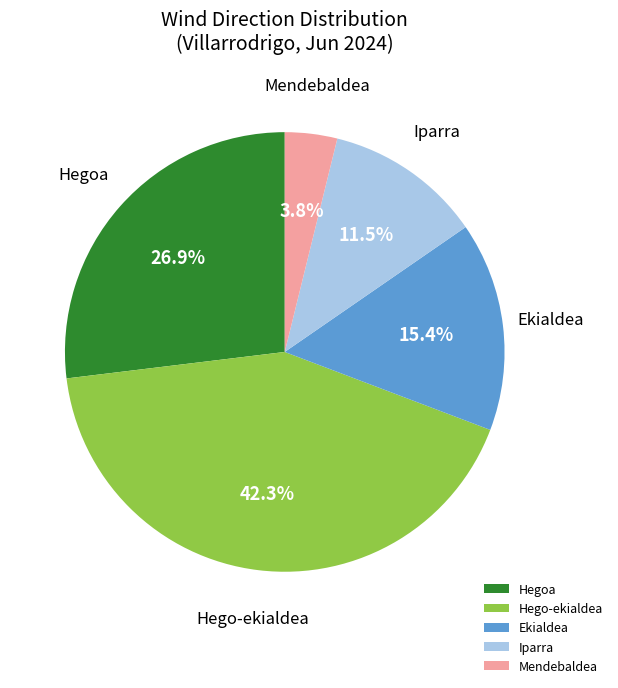

What percentage is the Ekialdea slice, to the nearest percent?

15%